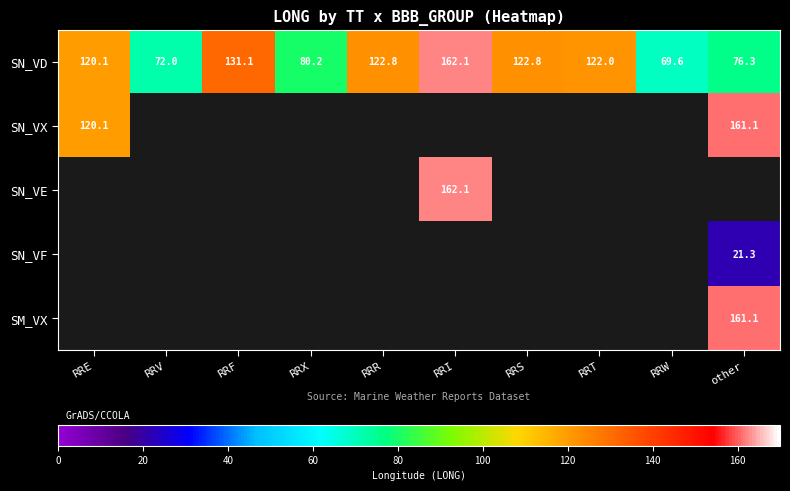

What is the smallest value displayed?

21.3